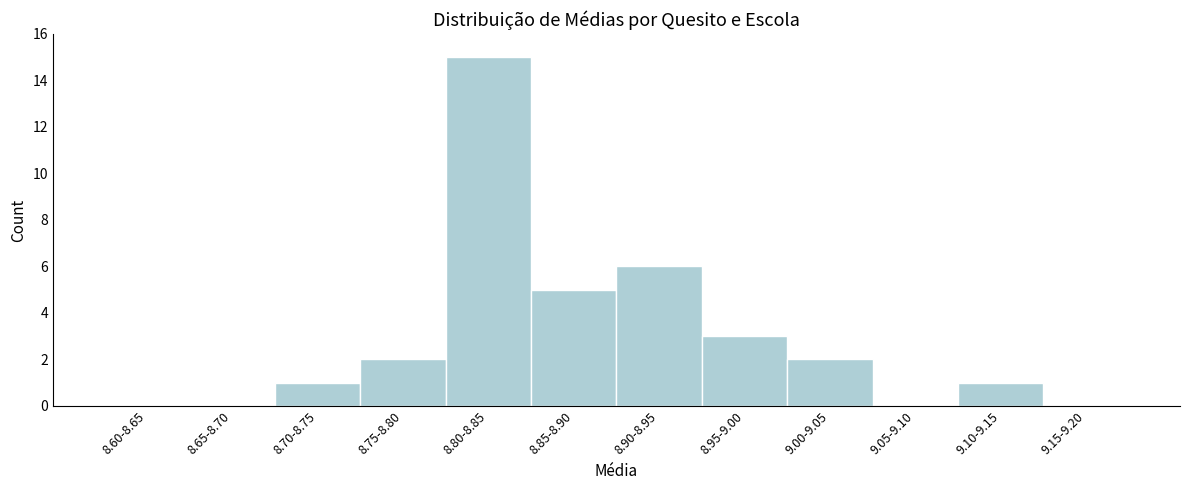

Reading left to right, transcribe all the data shown in this chart.

8.60-8.65=0	8.65-8.70=0	8.70-8.75=1	8.75-8.80=2	8.80-8.85=15	8.85-8.90=5	8.90-8.95=6	8.95-9.00=3	9.00-9.05=2	9.05-9.10=0	9.10-9.15=1	9.15-9.20=0